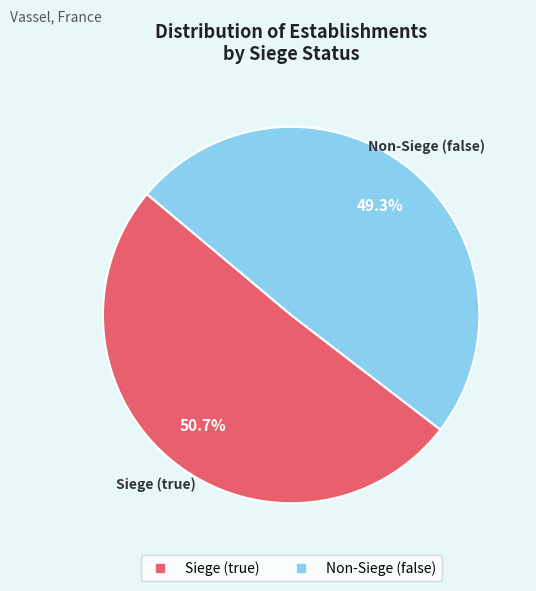

Is there a majority slice in this chart?

Yes